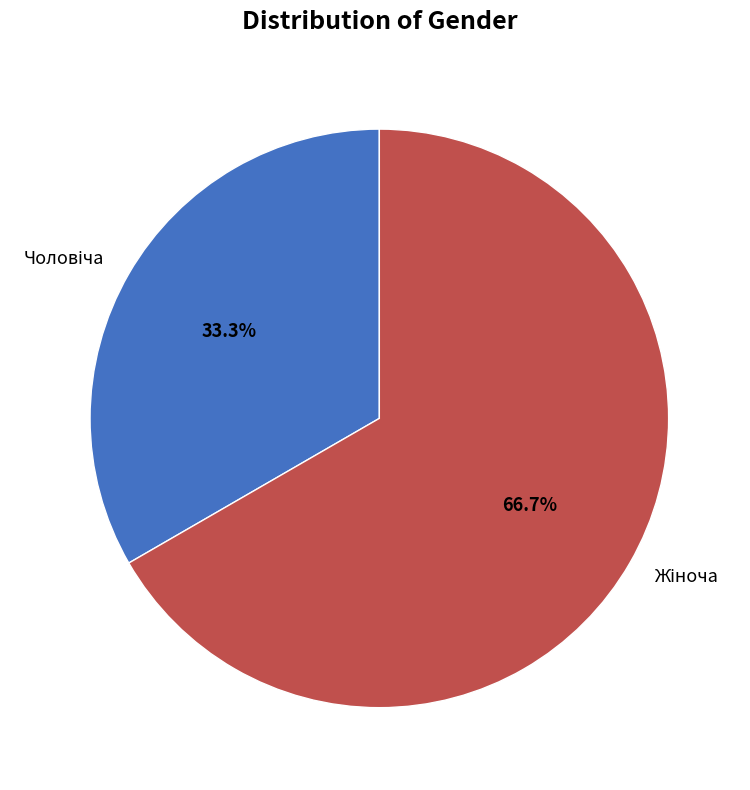

Count the number of slices in the pie.

2